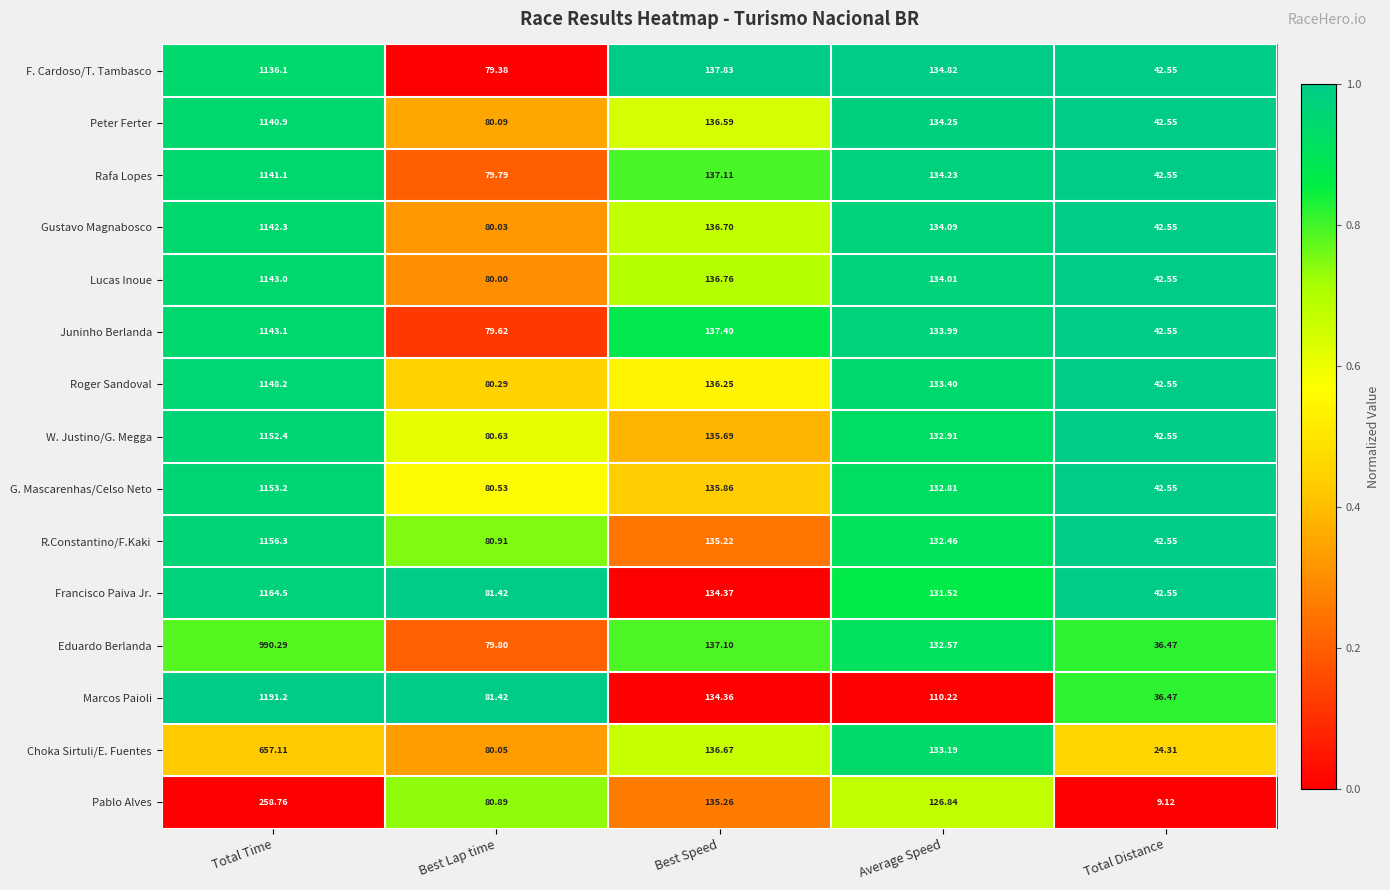

At which label does Gustavo Magnabosco reach its peak?

Total Time